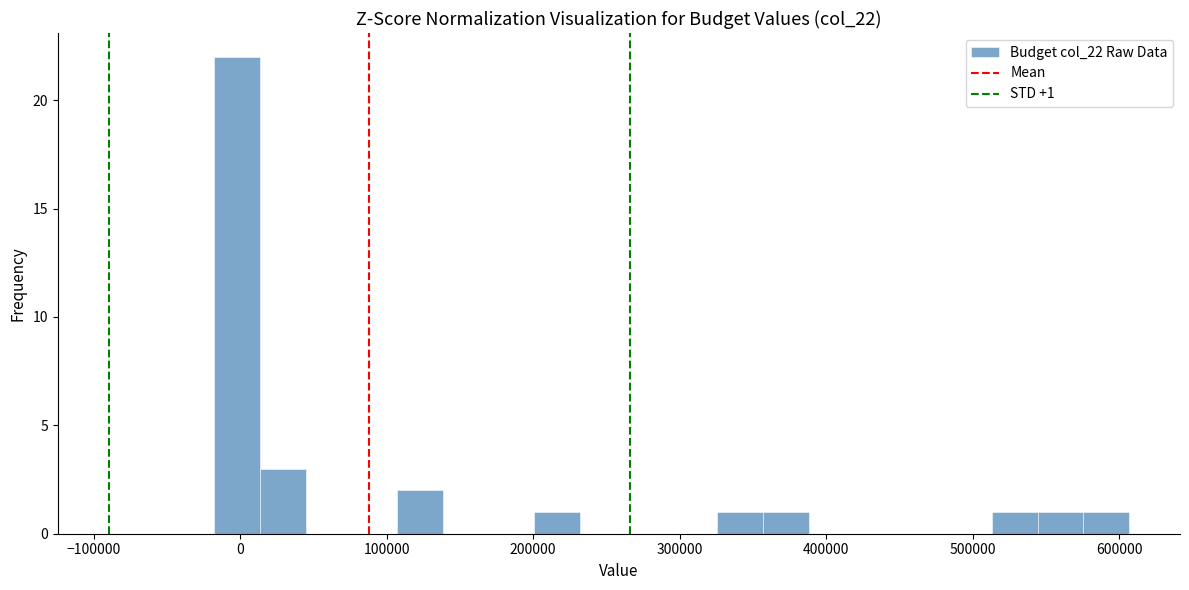

Around what value on the x-axis is the tallest bar? Give the approximate position of its centre, as read against the axis.

0